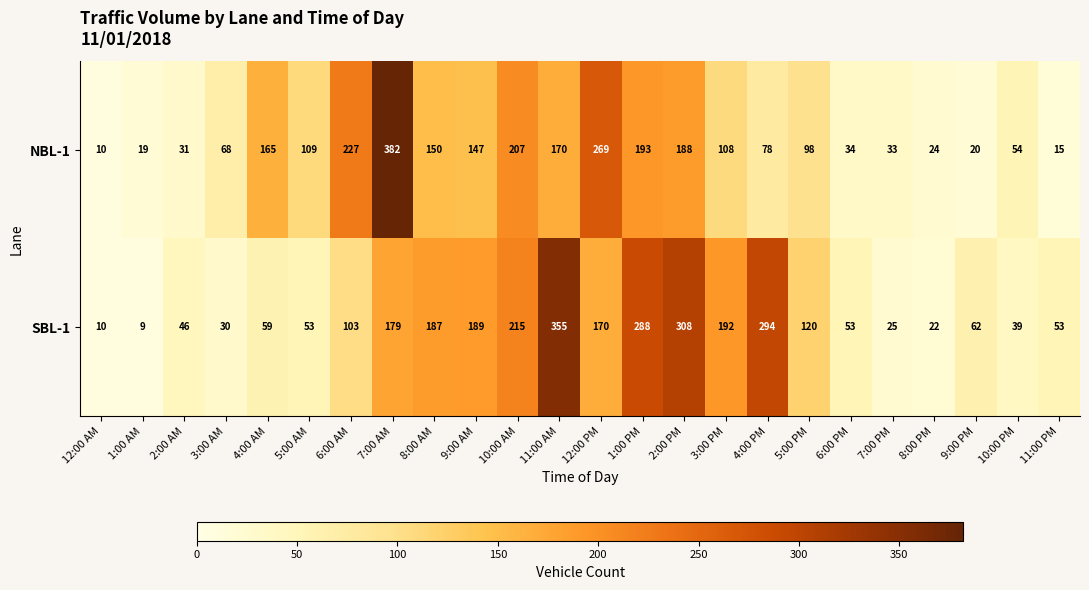

Between 8:00 AM and 11:00 PM, which series saw the biggest shift?

NBL-1